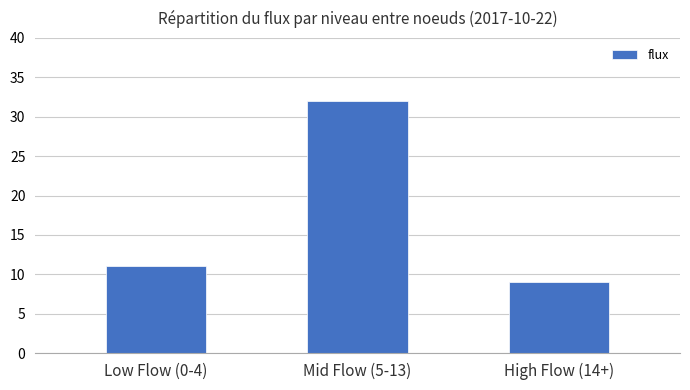

What is the minimum value shown in the chart?

9